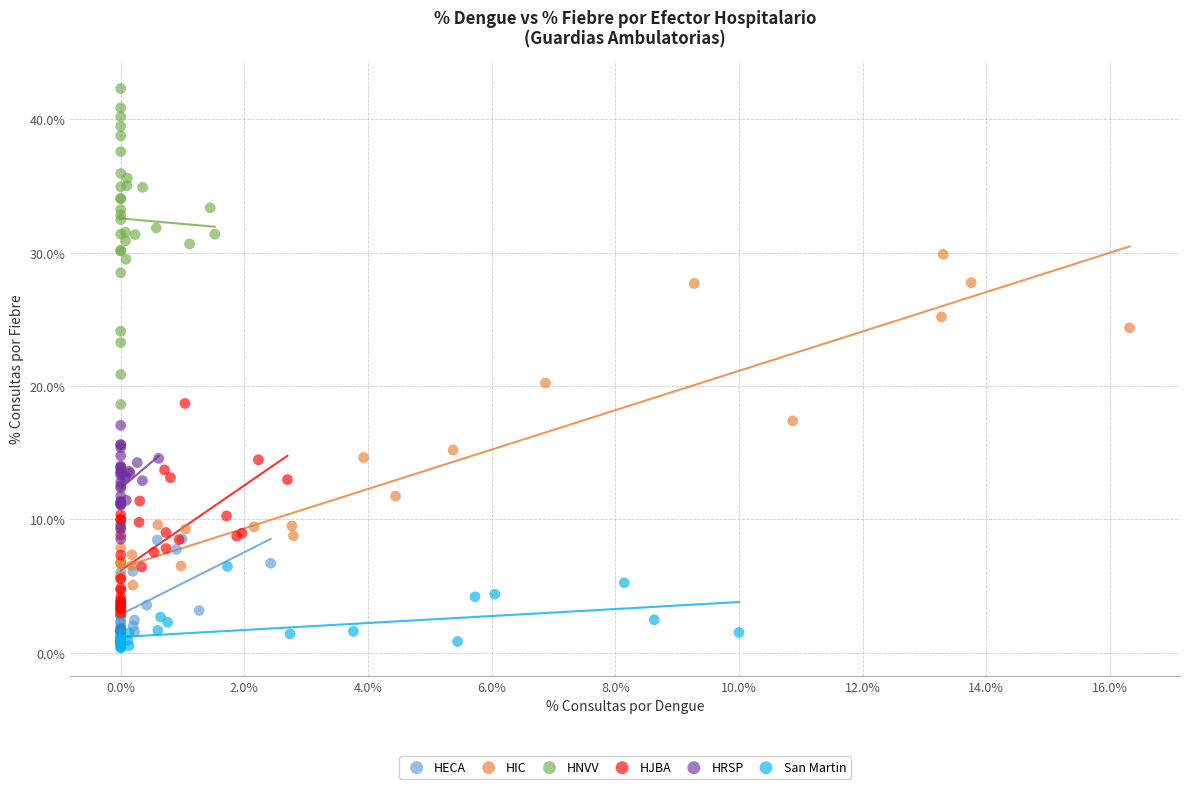

Which series has the largest Y range (max minus min)?

HIC